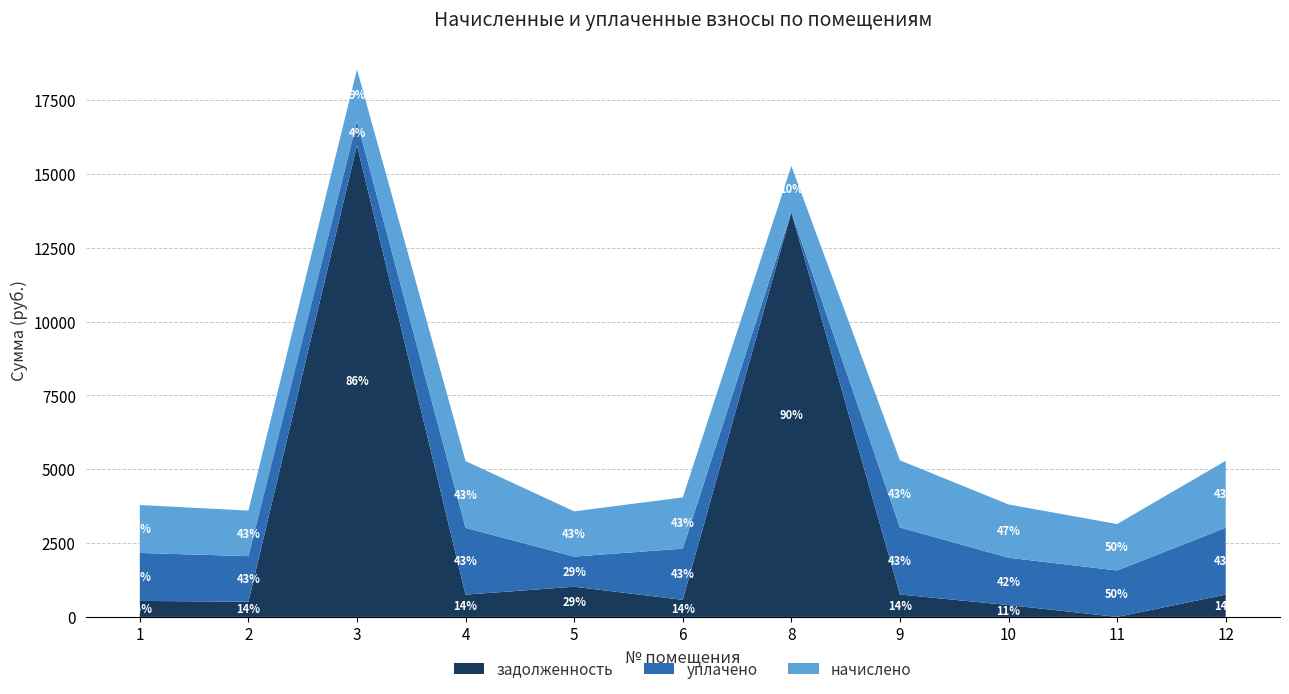

Reading left to right, extract all data points from this chart.

начислено: 1624.0	1543.4	1752.4	2261.9	1532.4	1734.0	1561.7	2272.9	1803.7	1572.7	2265.6
уплачено: 1624.0	1543.4	819.7	2261.9	1021.6	1734.3	0.0	2272.9	1603.5	1572.7	2265.6
задолженность: 541.4	514.5	15973.3	754.0	1021.6	578.0	13709.3	757.6	401.1	0.0	755.2